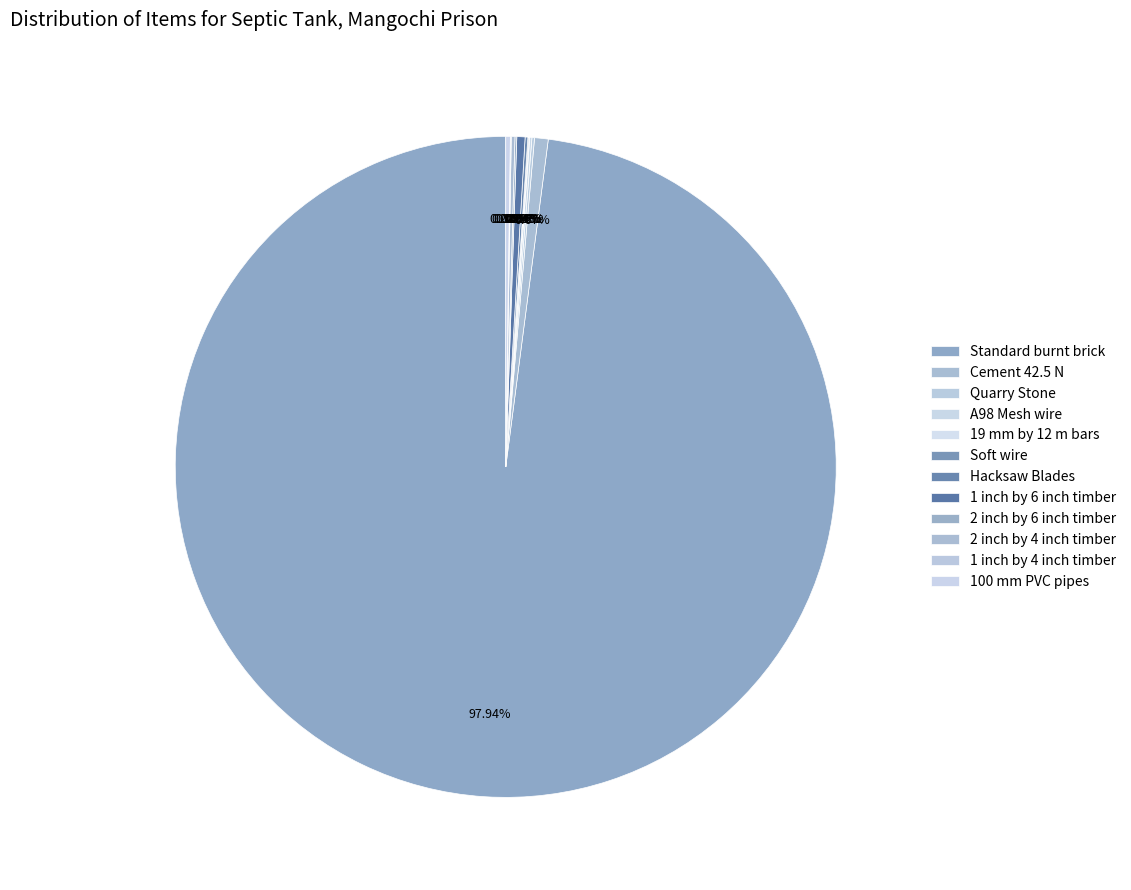

What percentage is NOT represented by 100 mm PVC pipes?

99.8%